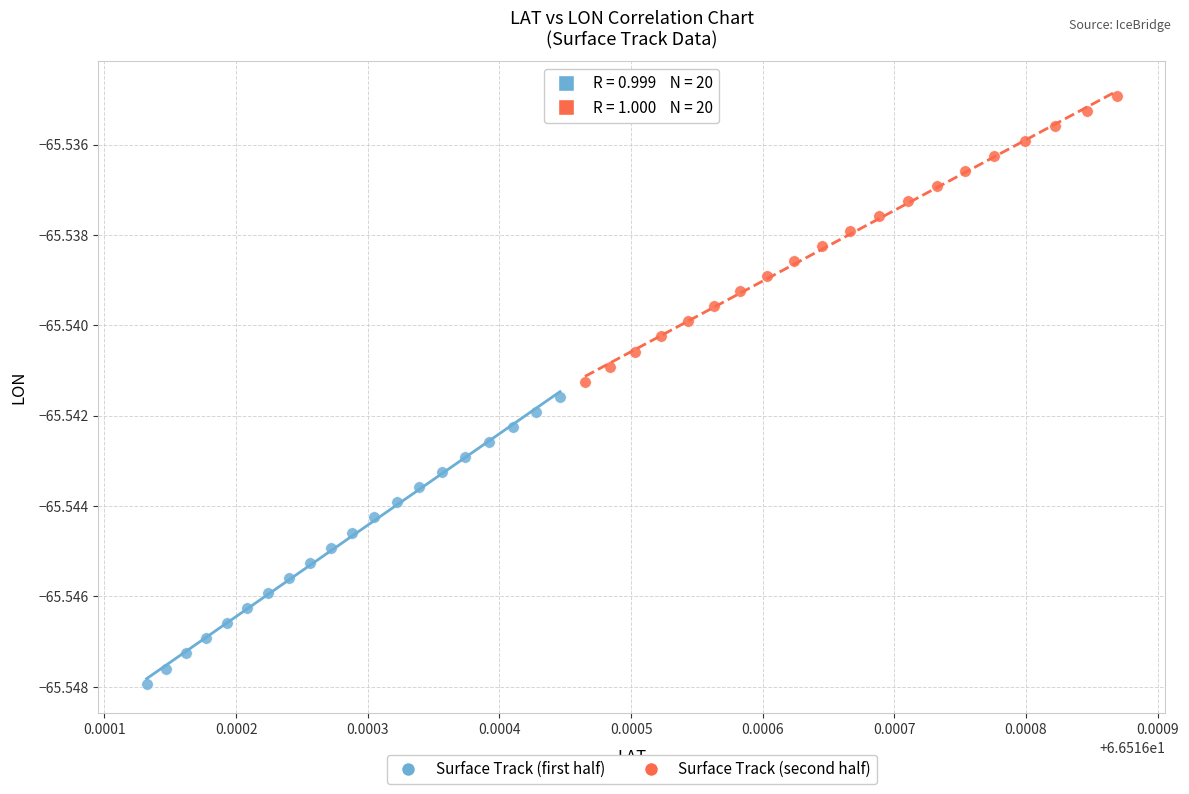

What are all the series names shown in the legend?

Surface Track (first half), Surface Track (second half)